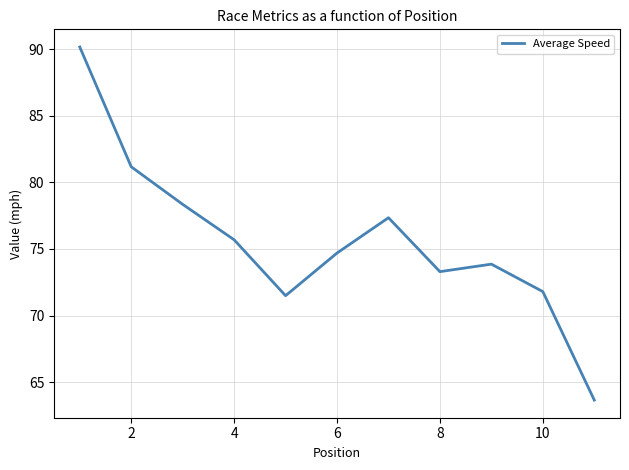

Does the chart display data point markers on the line(s)?

No